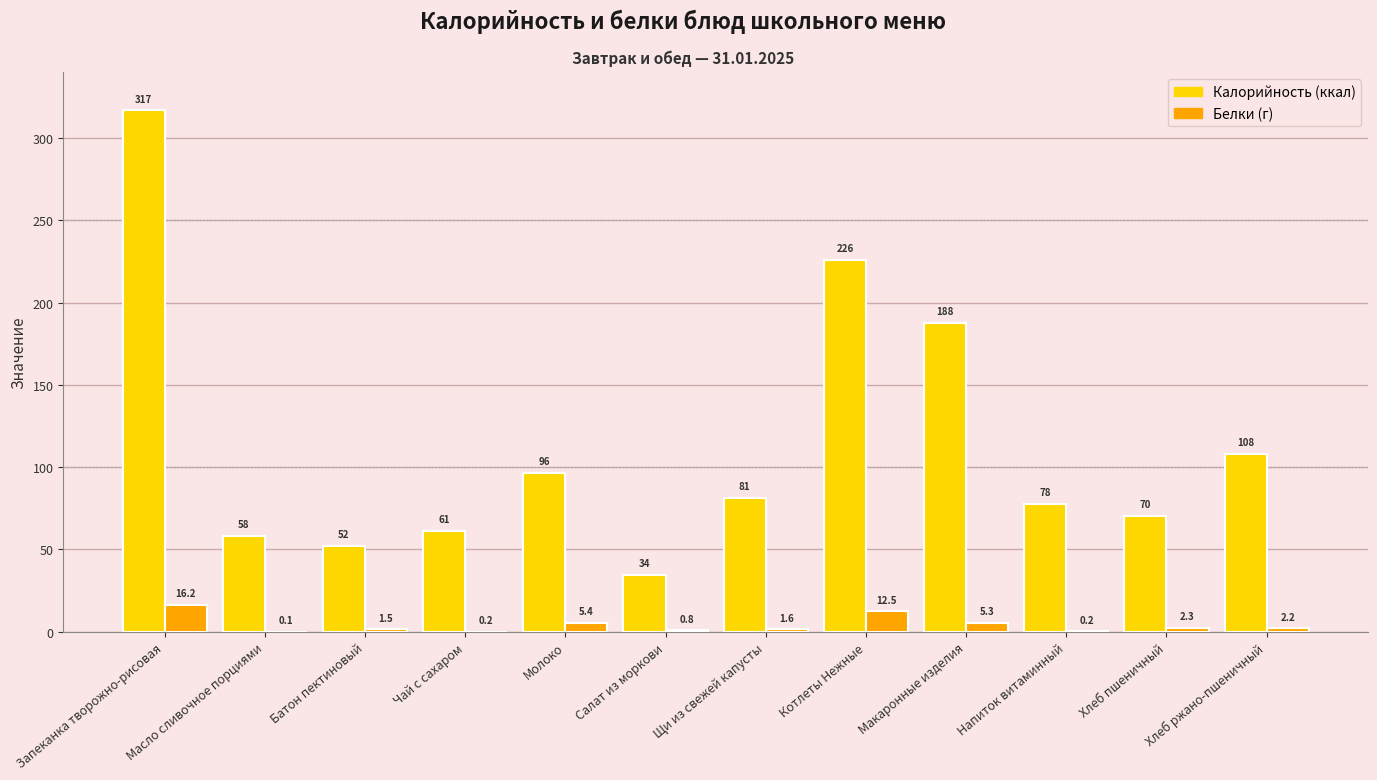

Are the bars grouped side by side (vs. stacked)?

Yes